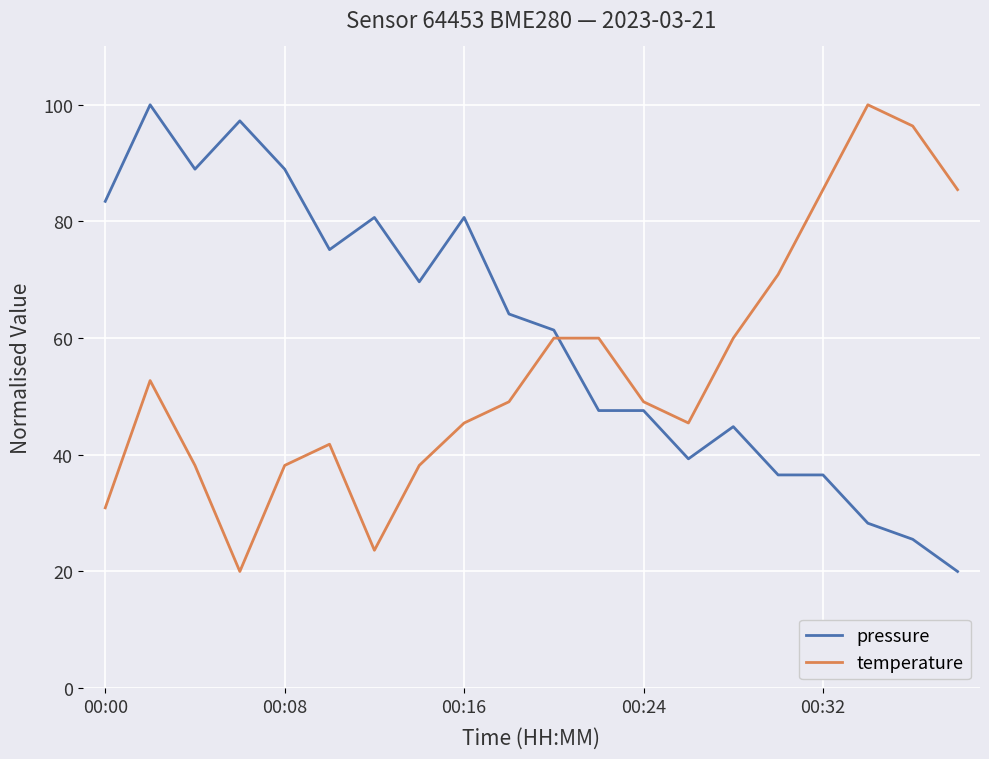

What is the greatest value displayed?

100.0